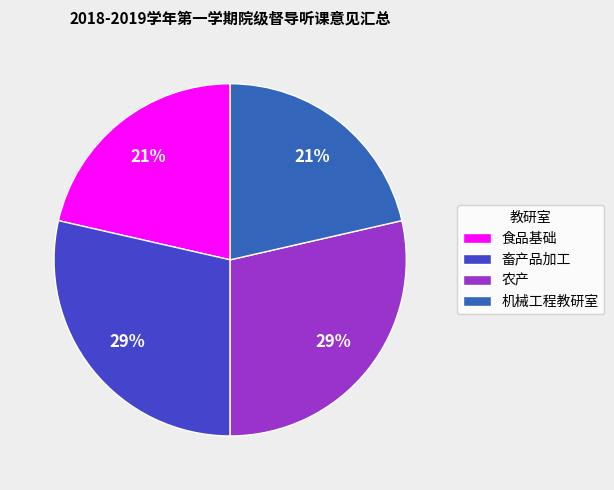

Is there a majority slice in this chart?

No